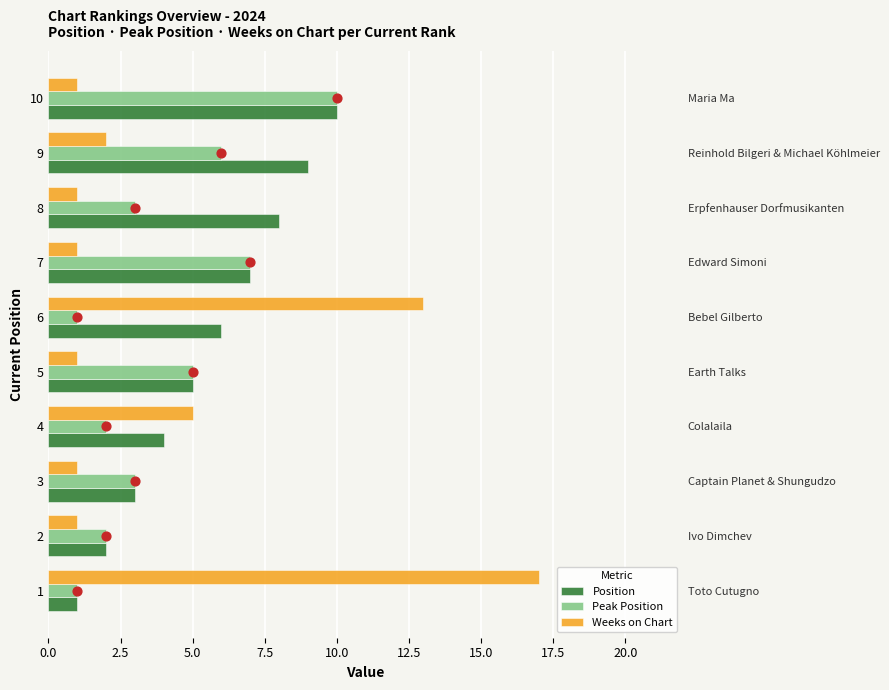

Which series has the largest total across all categories?

Position